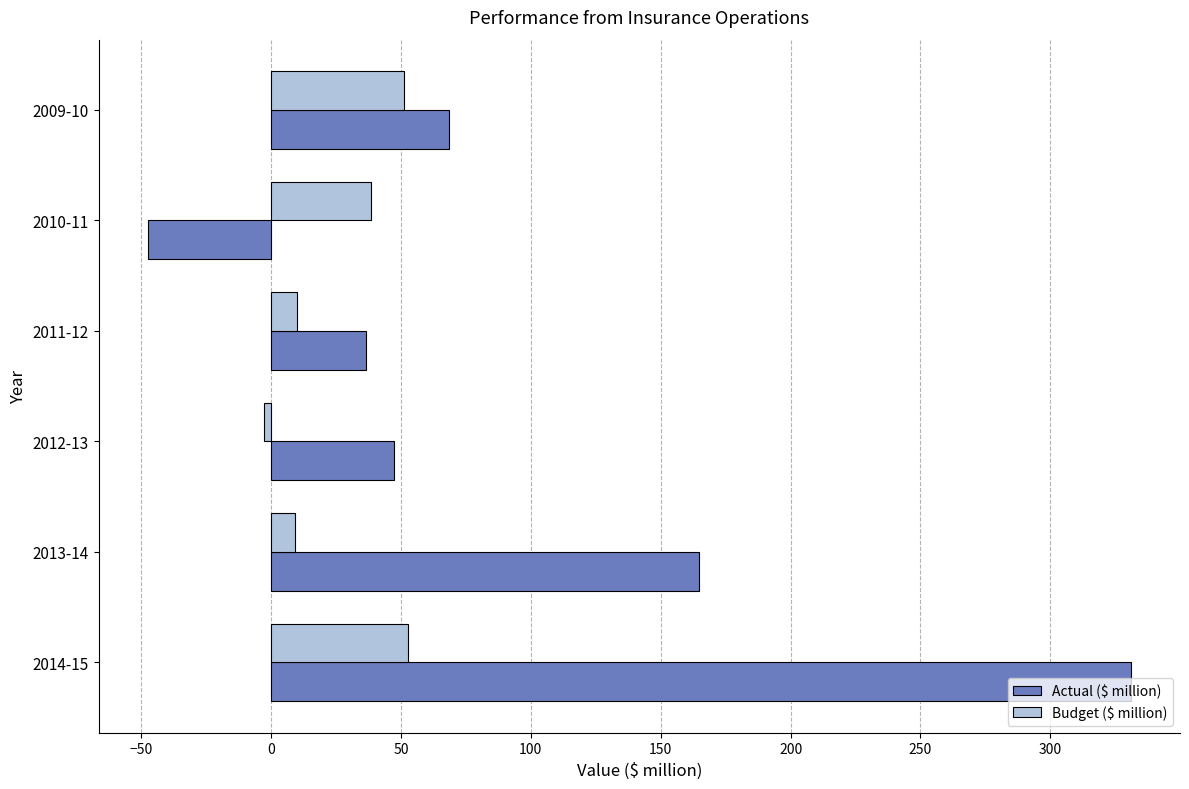

Which category has the highest value in the Actual ($ million) series?

2014-15